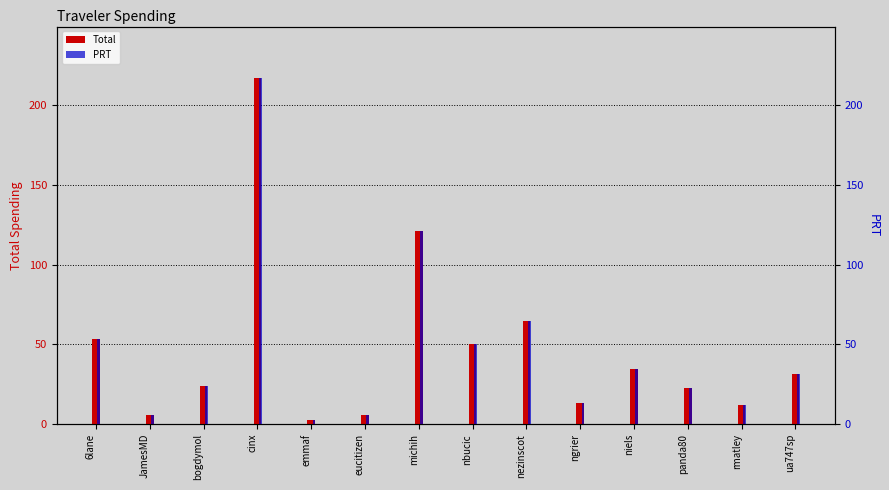

Rank the series at michih from lowest to highest value.

Total, PRT